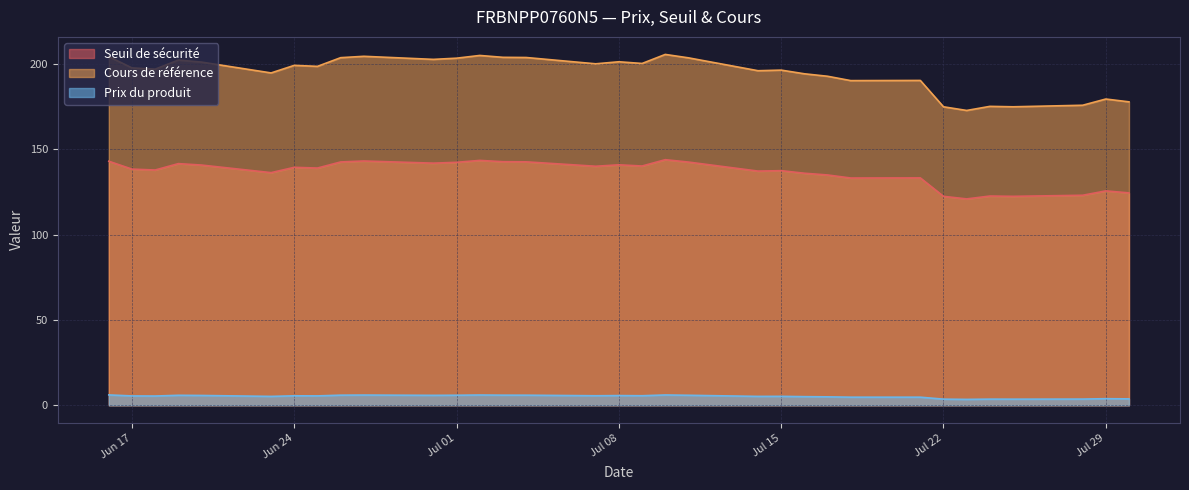

True or false: Cours de référence has a value of 320.0 at 2025-06-25.

False